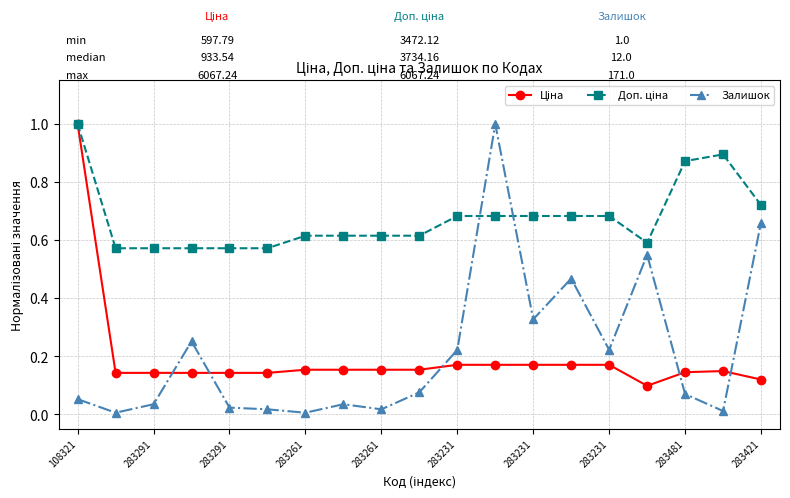

Which series has the widest spread of values?

Залишок